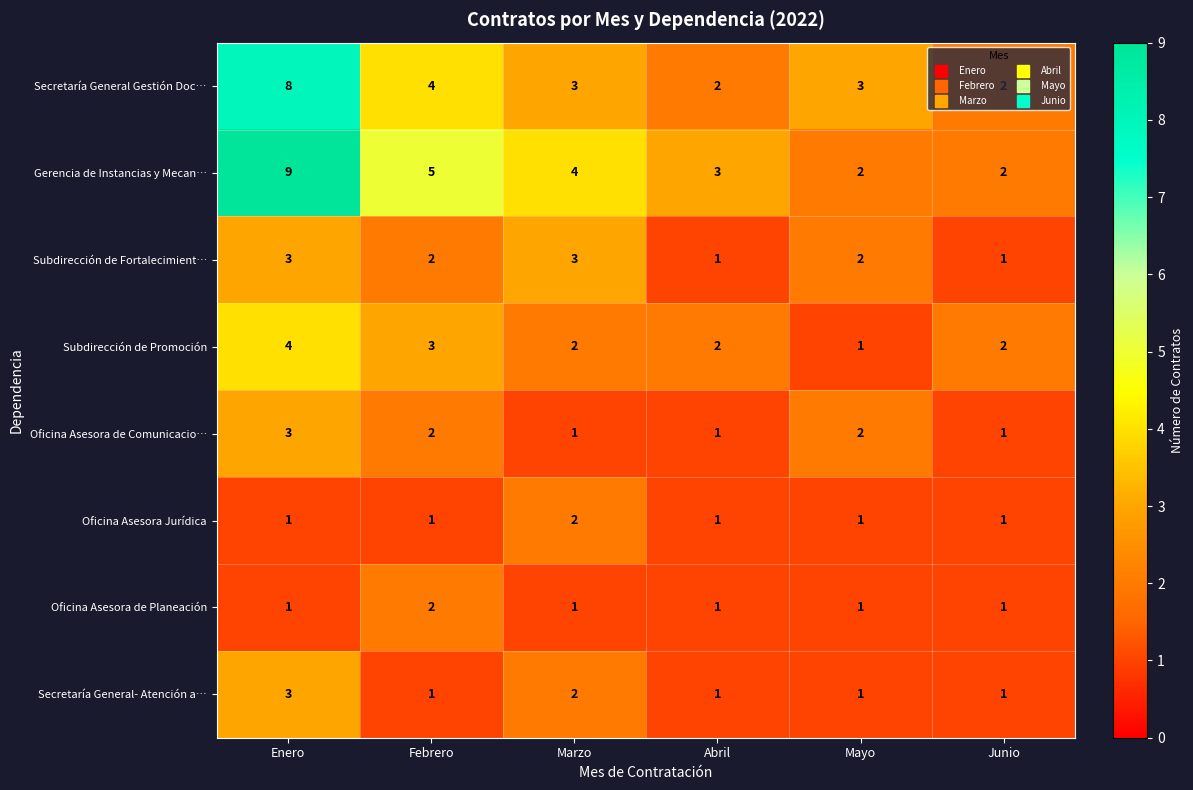

What is the greatest value displayed?

9